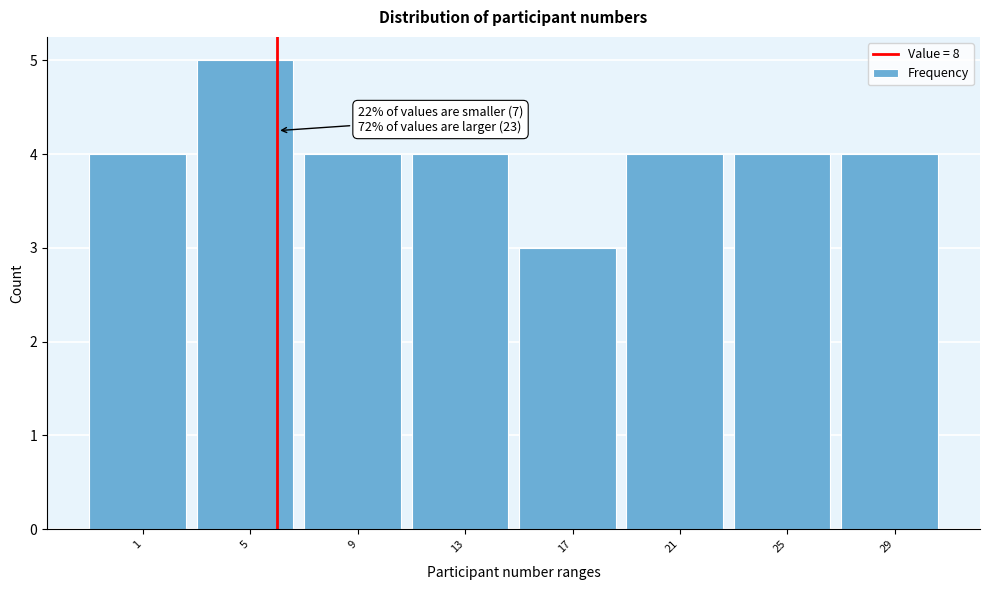

Reading left to right, what are all the values shown in this chart?

1=4	5=5	9=4	13=4	17=3	21=4	25=4	29=4